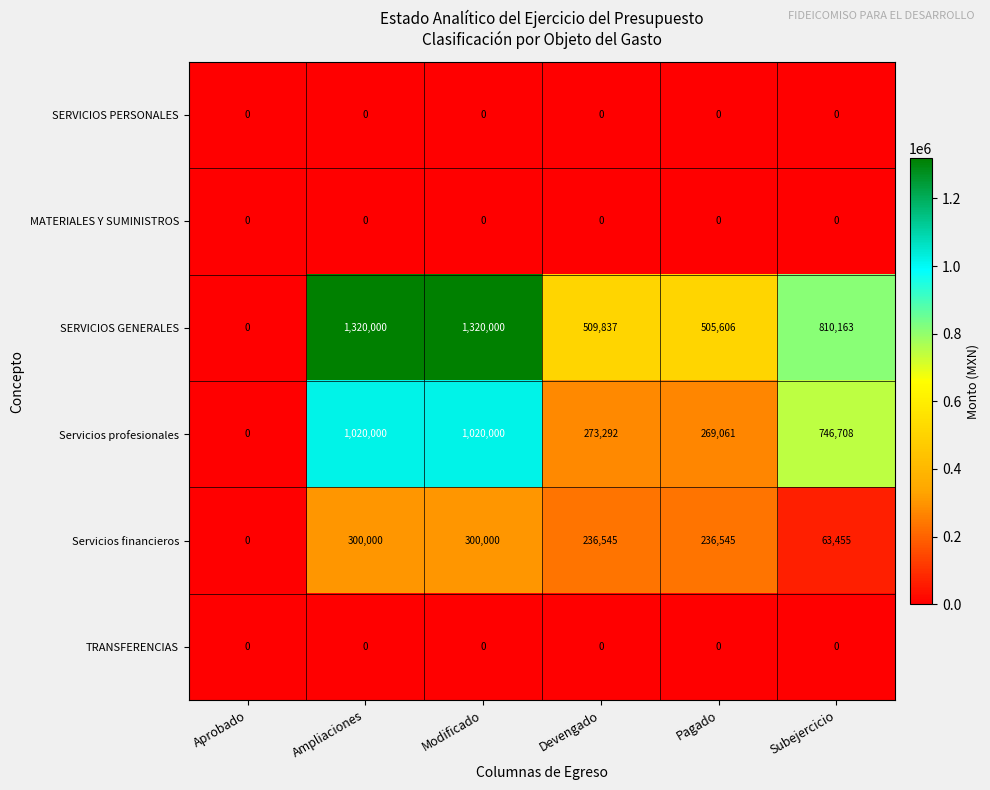

What is the total value across all series at Modificado?

2640000